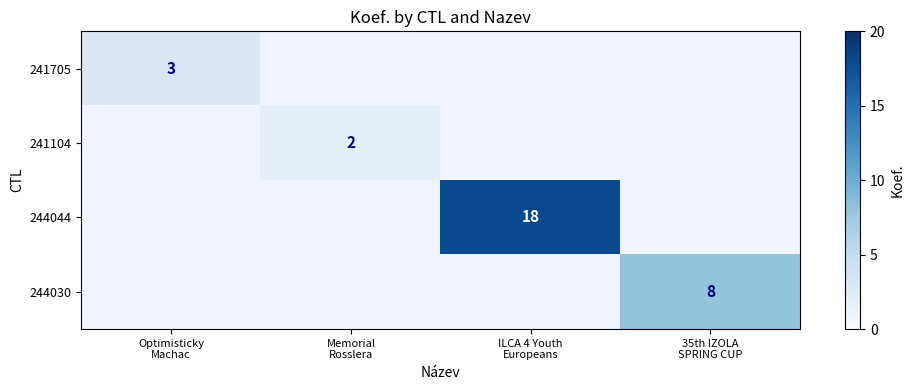

How many values in 244044 are above zero?

1